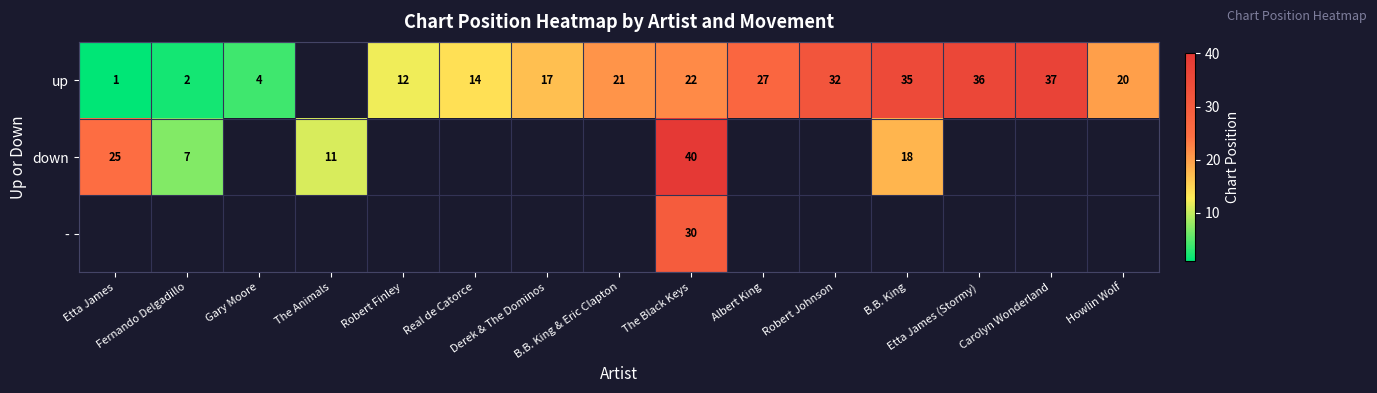

At which category is the sum across all series the highest?

The Black Keys